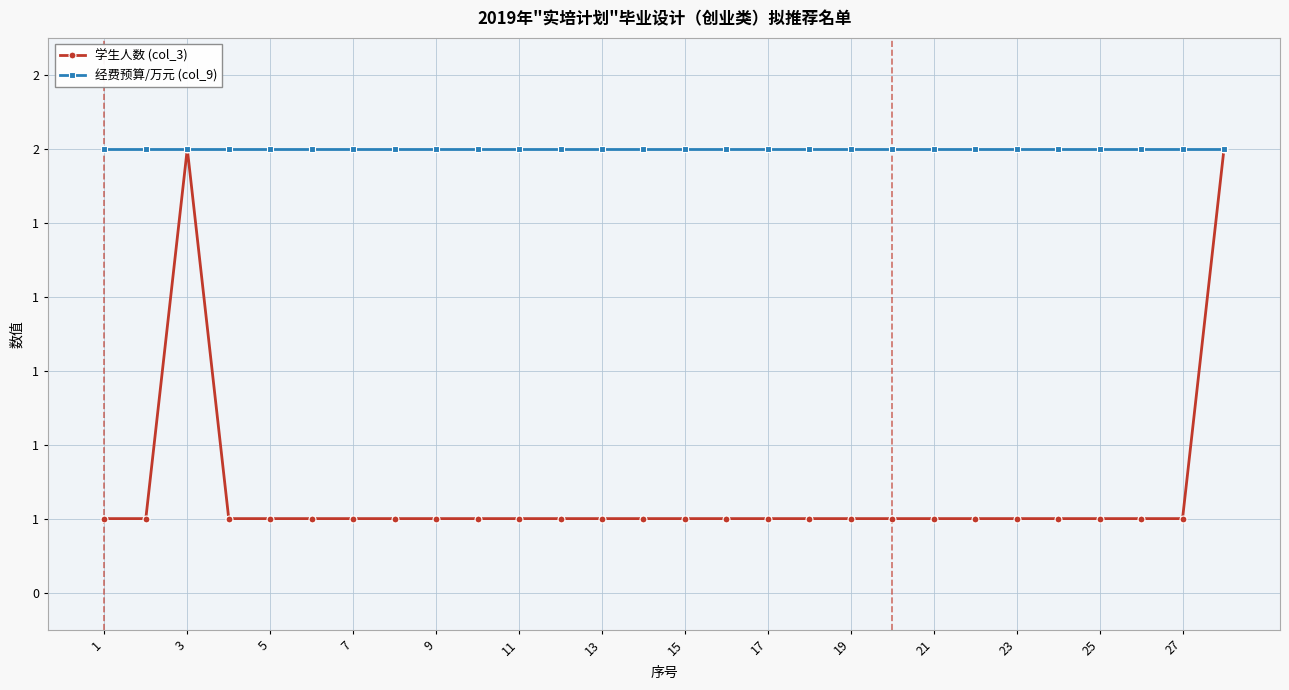

What are all the series names shown in the legend?

学生人数 (col_3), 经费预算/万元 (col_9)